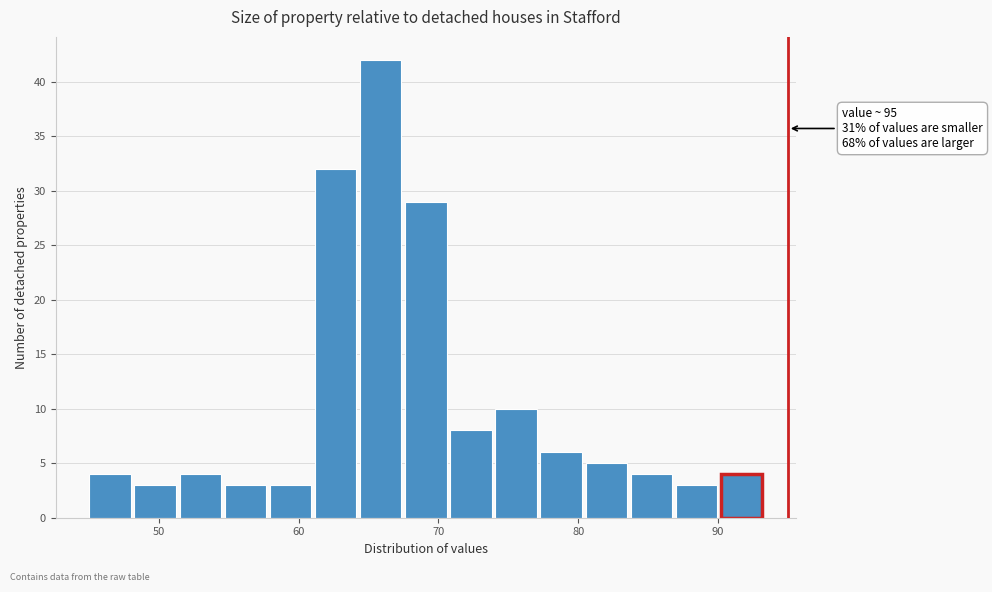

Around what value on the x-axis is the tallest bar? Give the approximate position of its centre, as read against the axis.

66